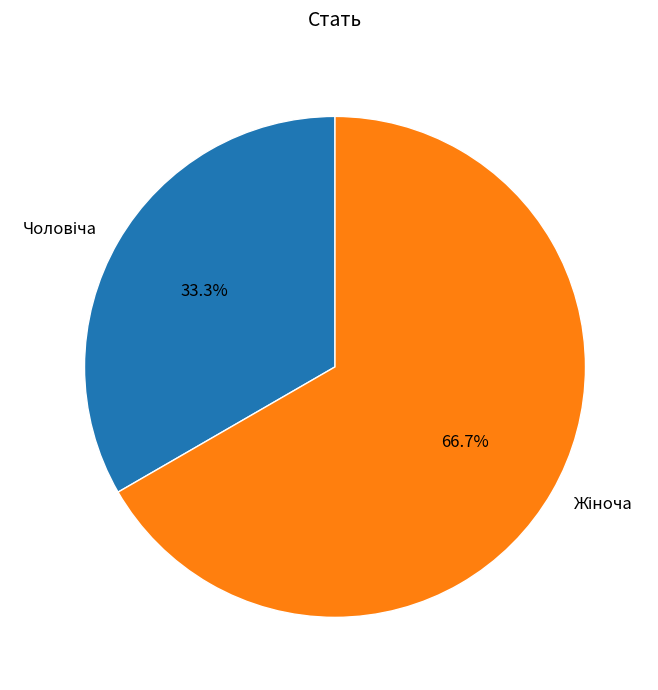

Is there a majority slice in this chart?

Yes